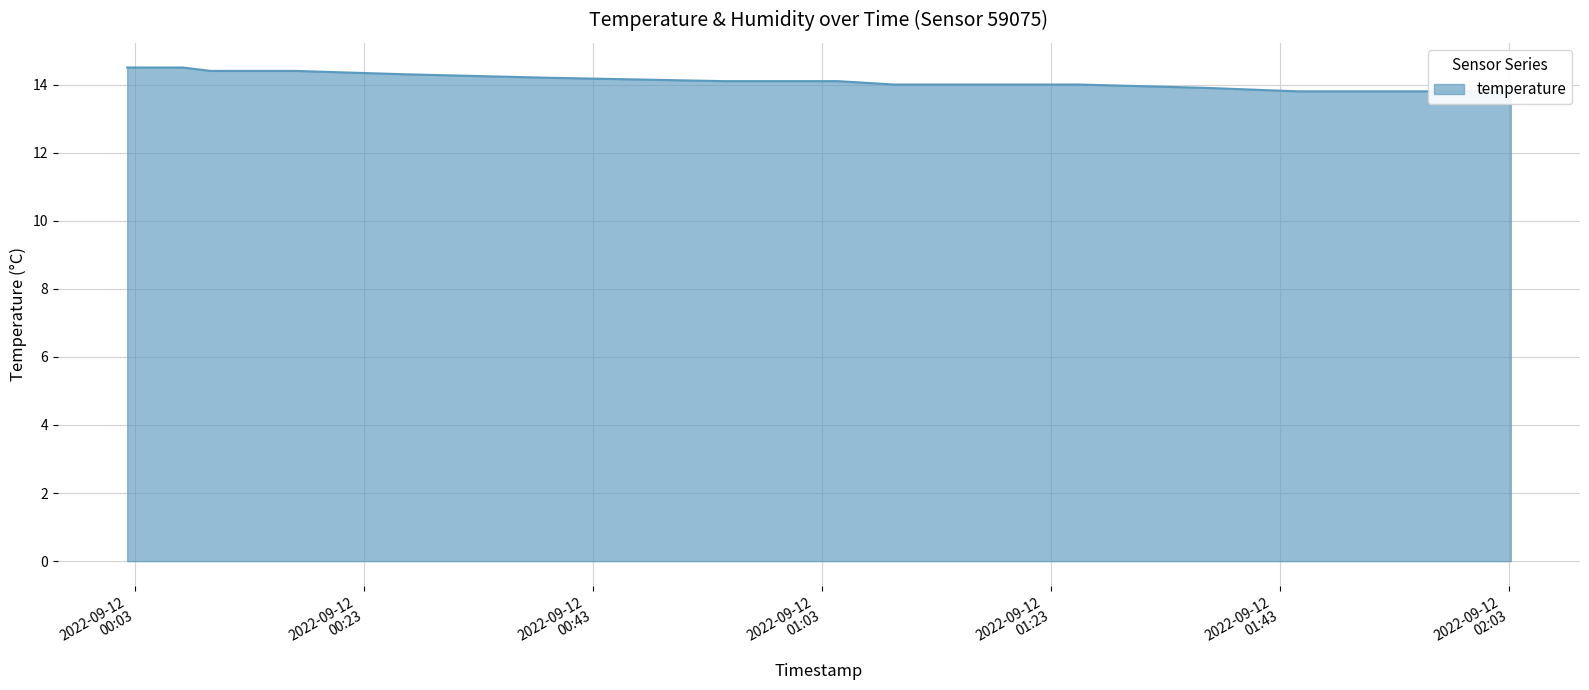

Reading left to right, transcribe all the data shown in this chart.

2022-09-12T00:02:19=14.5	2022-09-12T00:04:45=14.5	2022-09-12T00:07:10=14.5	2022-09-12T00:09:36=14.4	2022-09-12T00:12:03=14.4	2022-09-12T00:14:28=14.4	2022-09-12T00:16:57=14.4	2022-09-12T00:26:44=14.3	2022-09-12T00:39:00=14.2	2022-09-12T00:54:23=14.1	2022-09-12T01:04:22=14.1	2022-09-12T01:09:19=14.0	2022-09-12T01:25:31=14.0	2022-09-12T01:36:42=13.9	2022-09-12T01:44:35=13.8	2022-09-12T01:55:33=13.8	2022-09-12T02:00:43=13.8	2022-09-12T02:03:11=13.8	2022-09-12T02:03:11=13.8